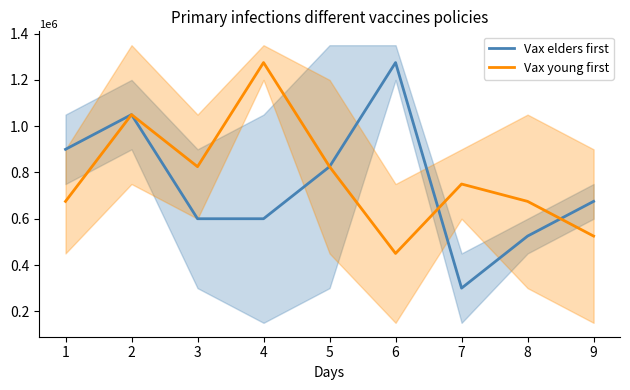

What is the difference between the maximum and second lowest values in the Vax elders first series?

750000